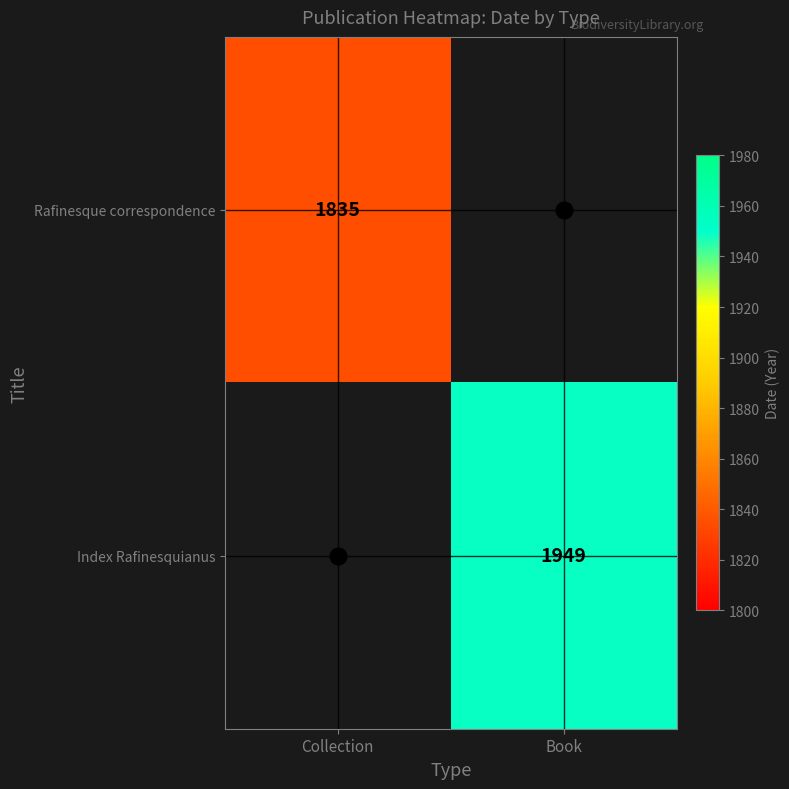

Between Collection and Book, which is larger?

Book